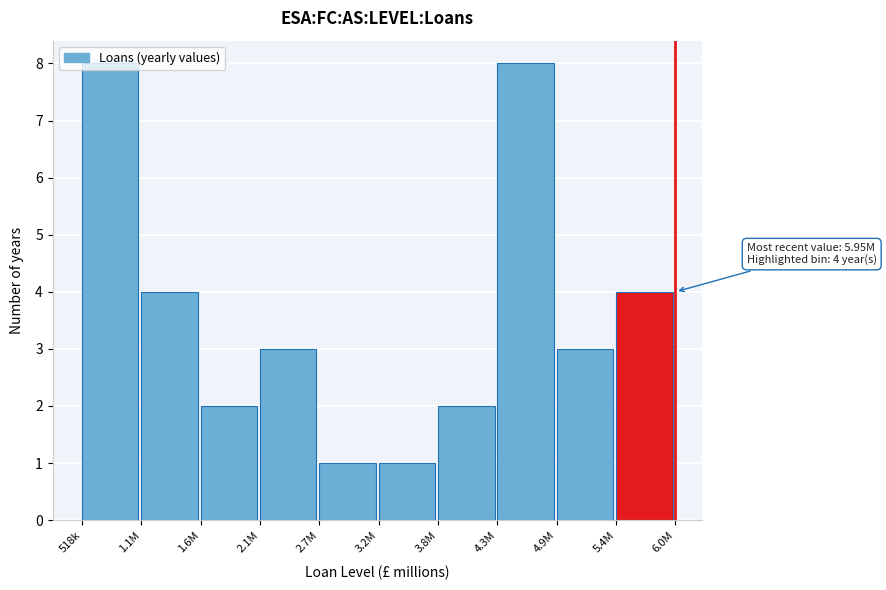

What is the difference between the second highest and minimum values?

7